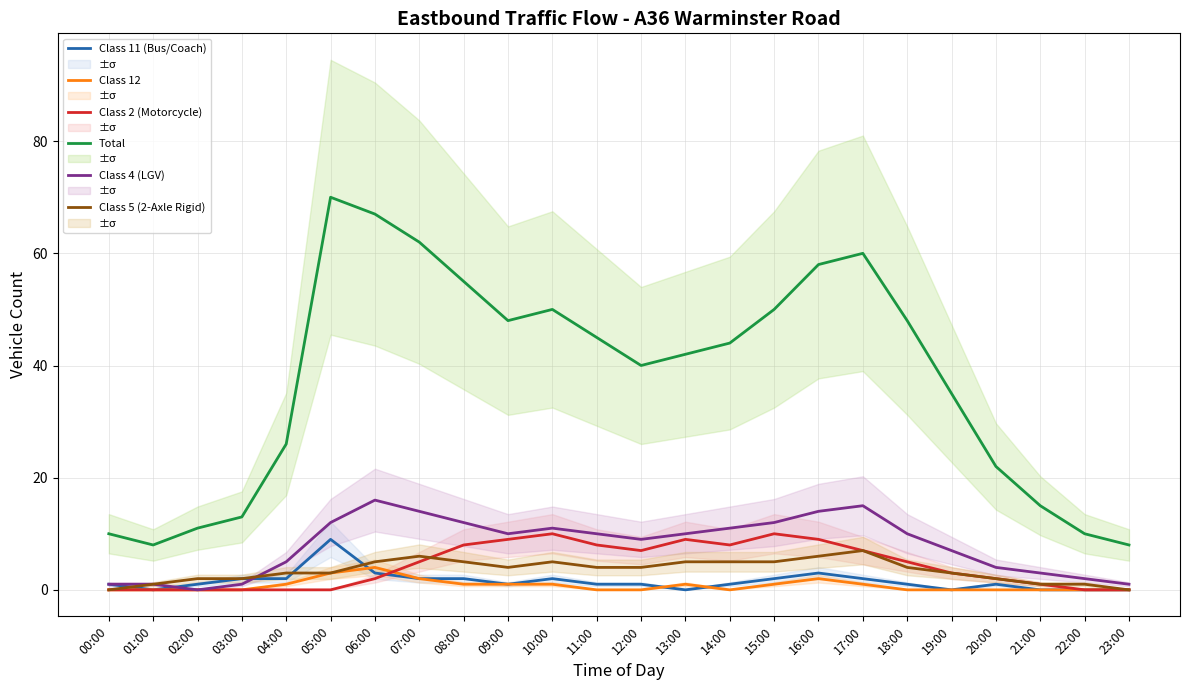

In Class 11 (Bus/Coach), how many points are lower than both neighbors (excluding endpoints)?

4